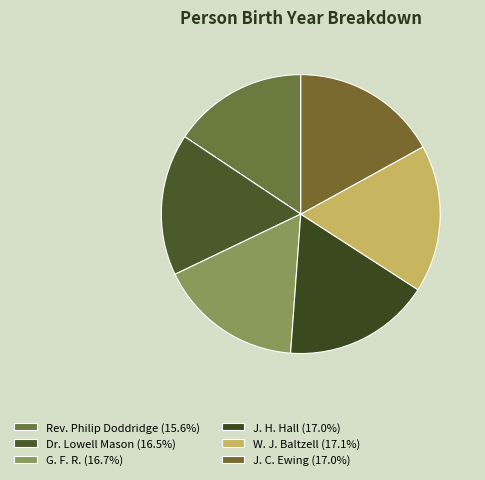

To the nearest percent, what is the difference between the J. H. Hall and Rev. Philip Doddridge slice percentages?

1%